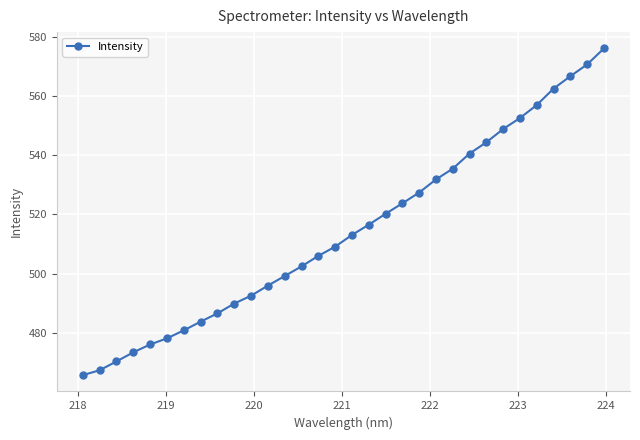

What is the value of the 13th point from the left?

499.2